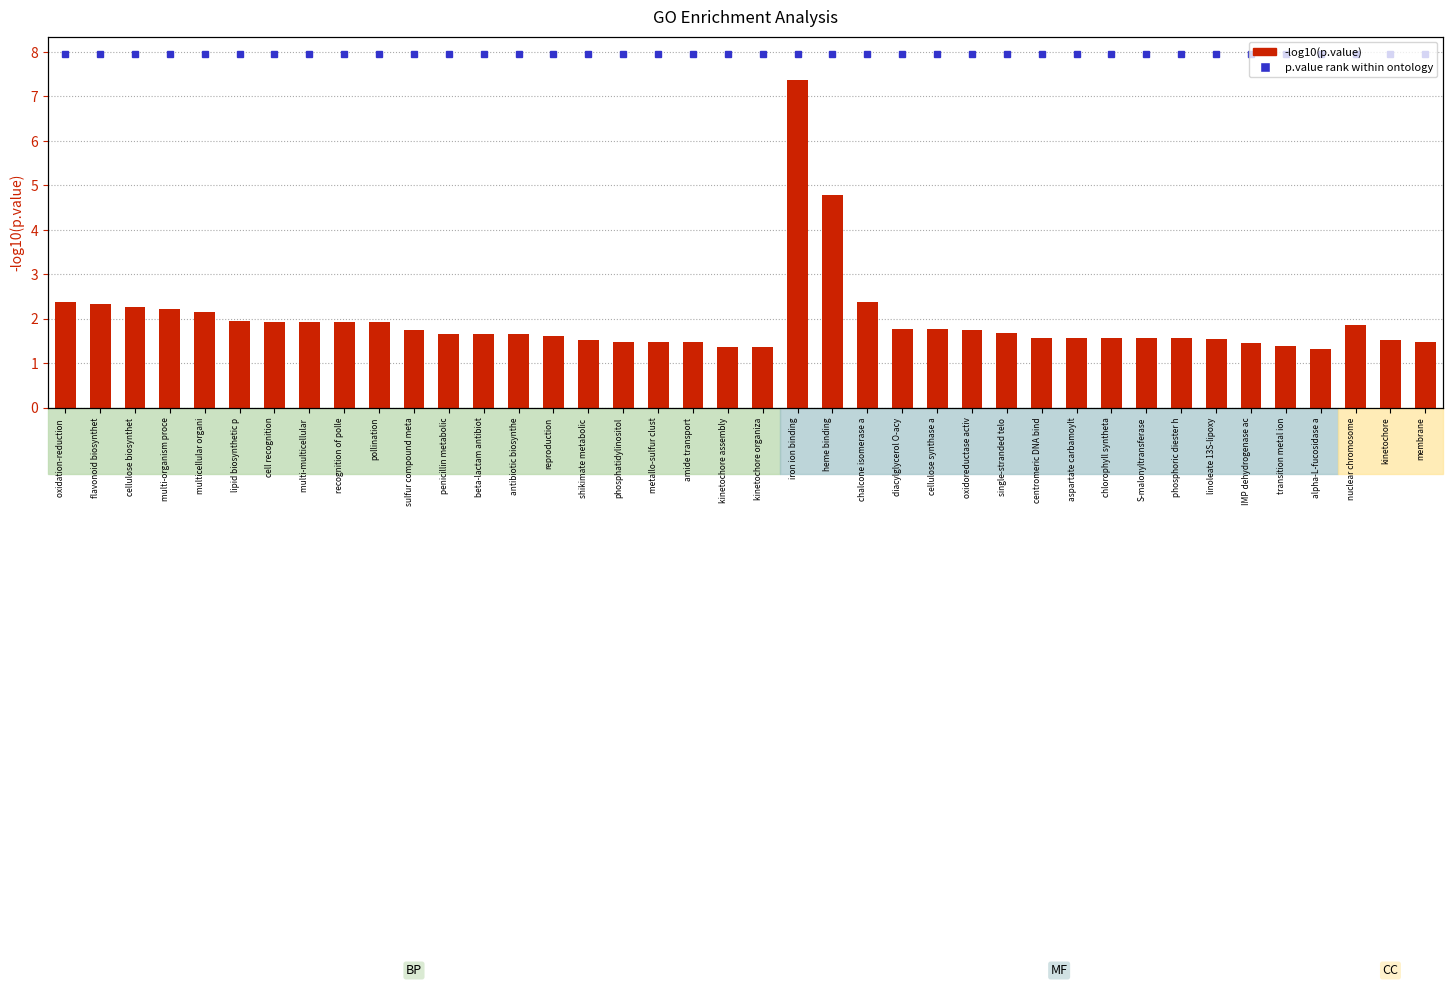

What is the difference between the maximum and second lowest values?

6.0